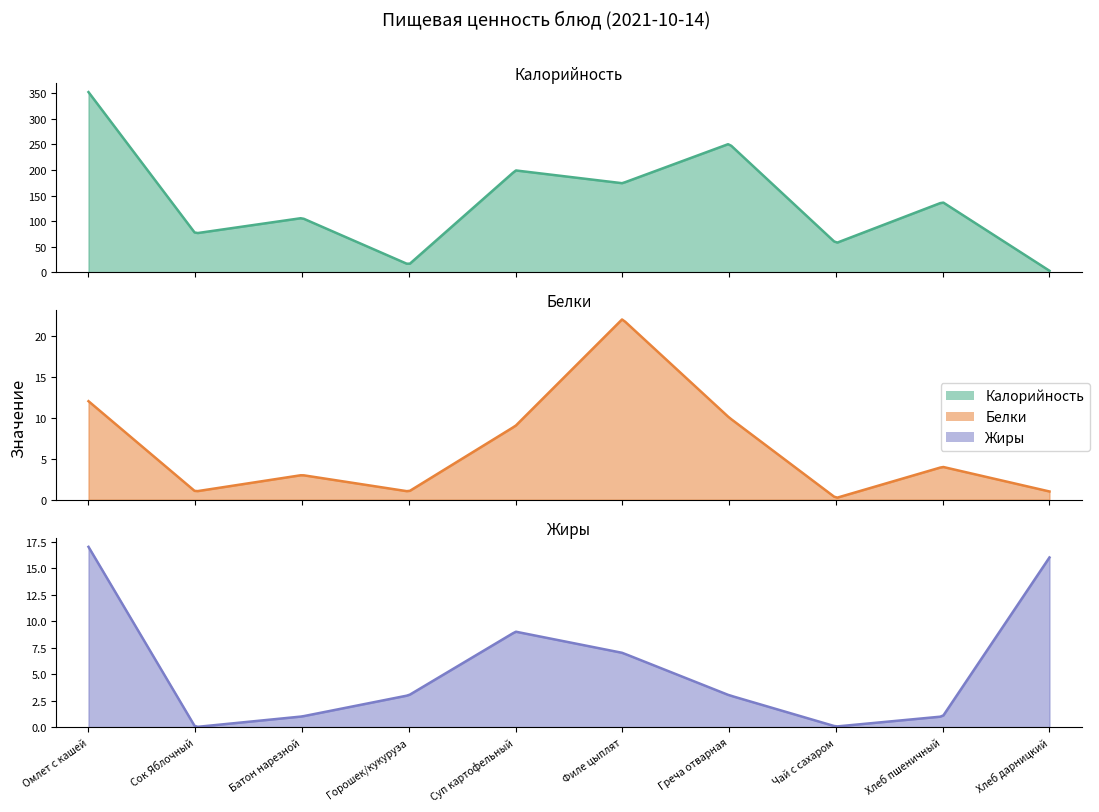

What is the difference between the maximum and minimum values in the Калорийность series?

349.0